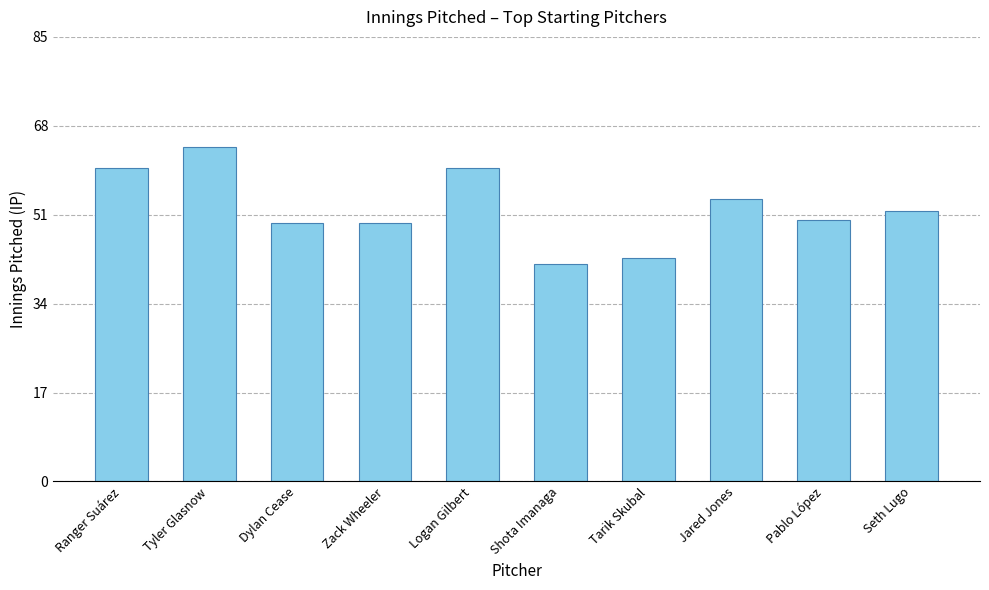

What is the label of the 1st bar from the left?

Ranger Suárez